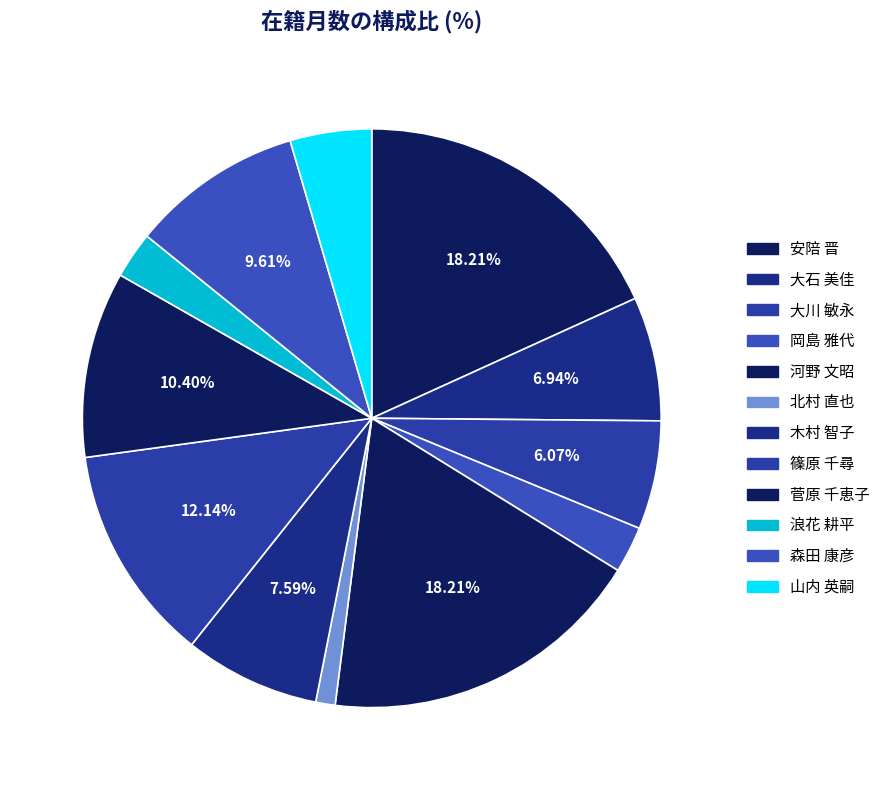

Rank the categories by value from highest to lowest.

安陪 晋, 河野 文昭, 篠原 千尋, 菅原 千恵子, 森田 康彦, 木村 智子, 大石 美佳, 大川 敏永, 山内 英嗣, 岡島 雅代, 浪花 耕平, 北村 直也